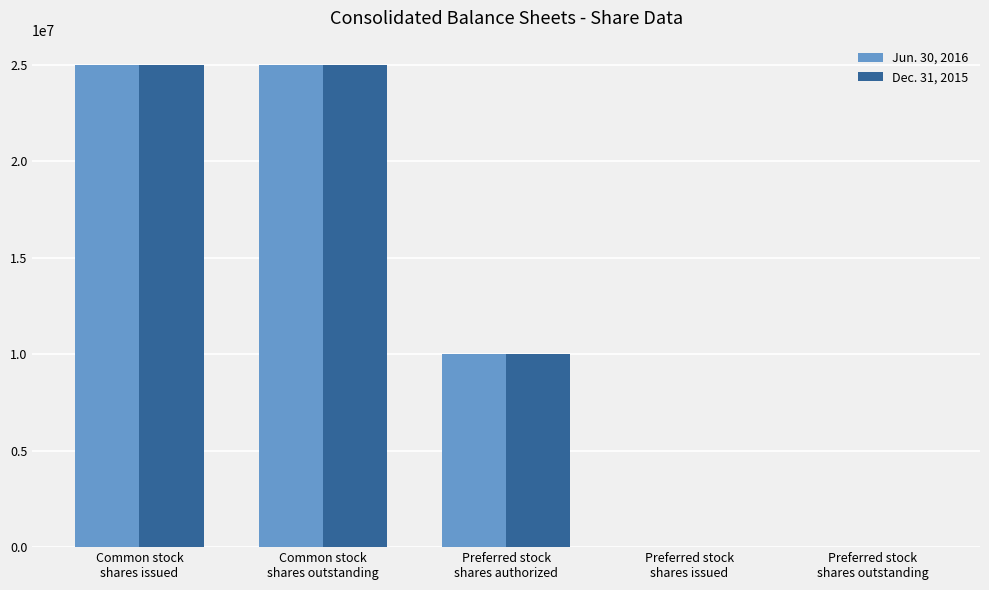

What is the greatest value displayed?

24989560